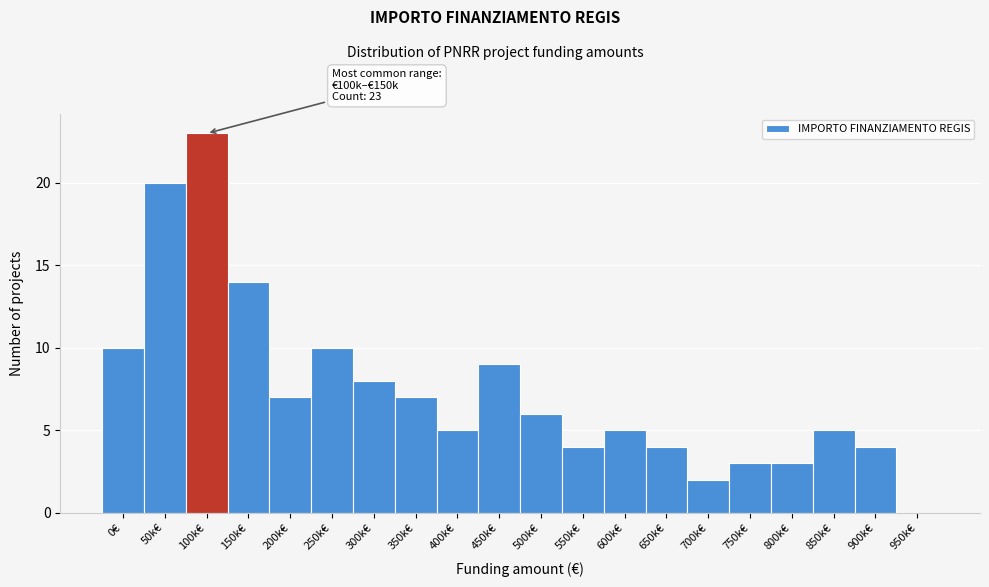

Reading left to right, transcribe all the data shown in this chart.

0€=10	50k€=20	100k€=23	150k€=14	200k€=7	250k€=10	300k€=8	350k€=7	400k€=5	450k€=9	500k€=6	550k€=4	600k€=5	650k€=4	700k€=2	750k€=3	800k€=3	850k€=5	900k€=4	950k€=0